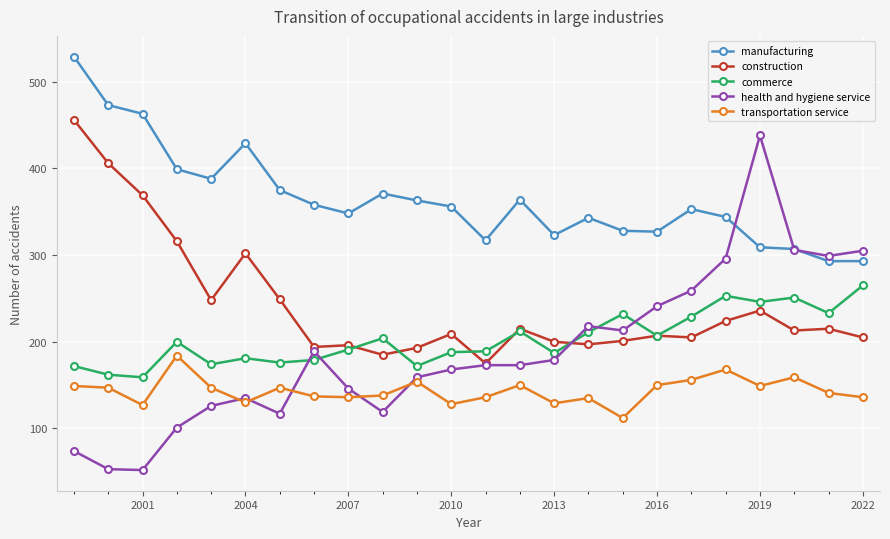

True or false: transportation service and construction cross at least once.

False